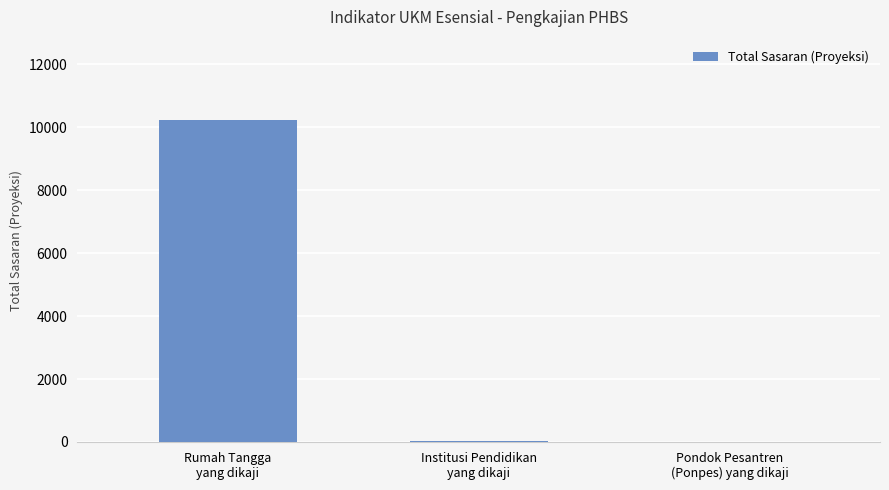

Which category has the highest value across all series?

Rumah Tangga
yang dikaji